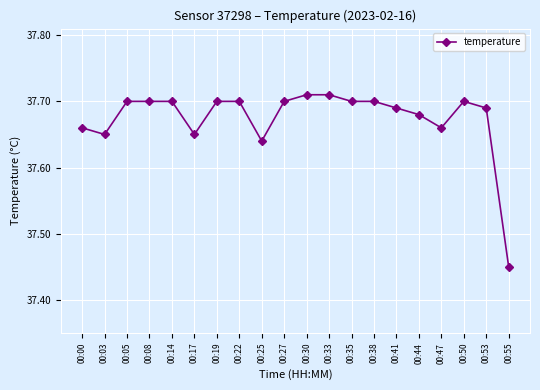

Which category has the lowest value across all series?

00:55